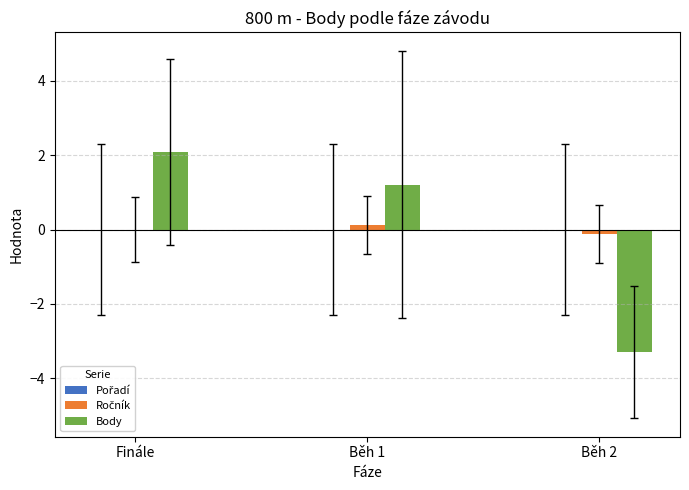

Which series changed the most between Běh 1 and Běh 2?

Body